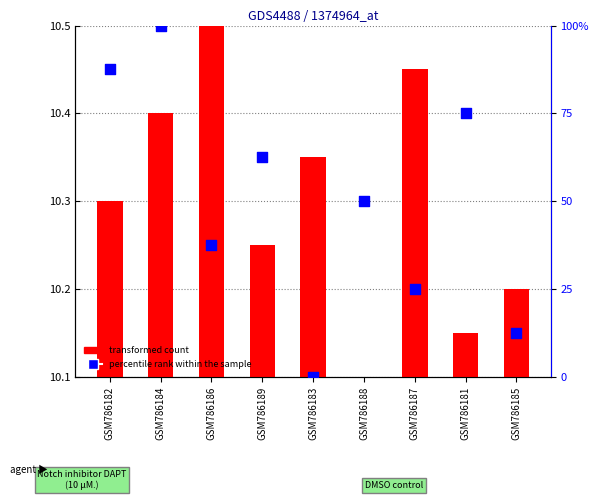

What are all the series names shown in the legend?

transformed count, percentile rank within the sample